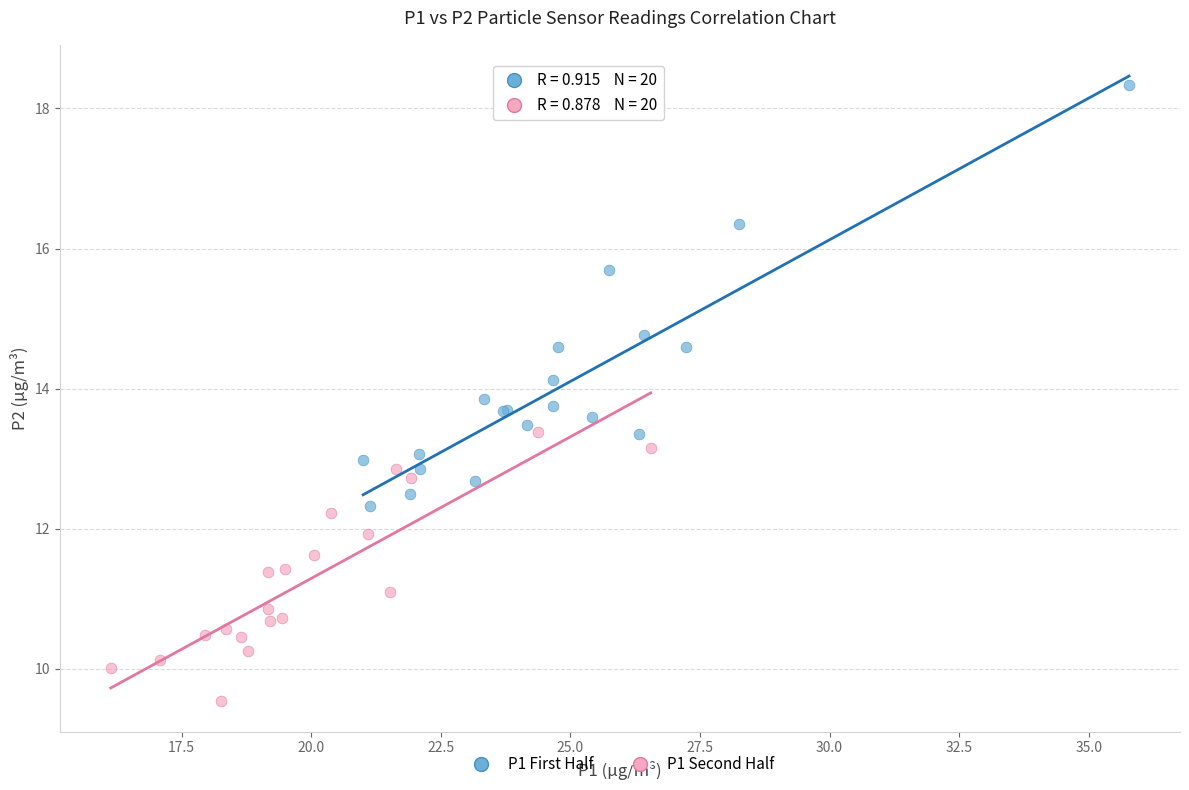

Which series contains the highest Y value?

P1 First Half